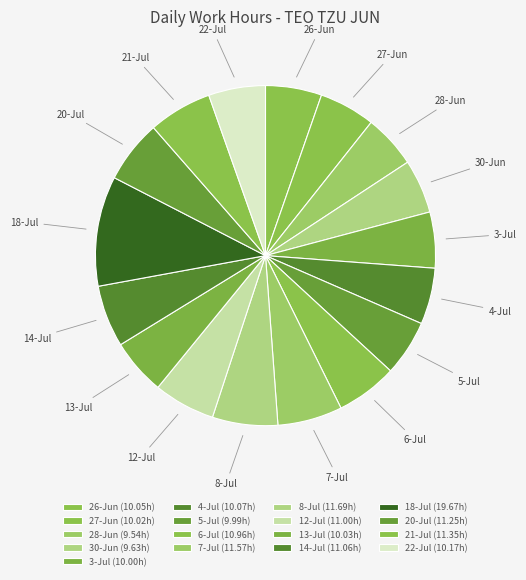

Does any single category account for the majority?

No